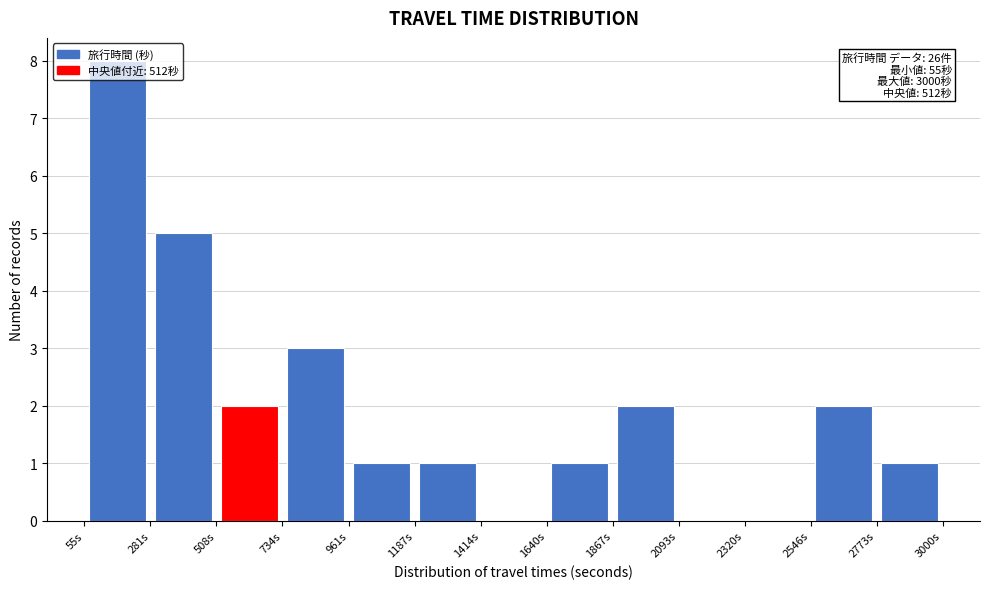

Over which range of the x-axis is the bar tallest?

50 to 300